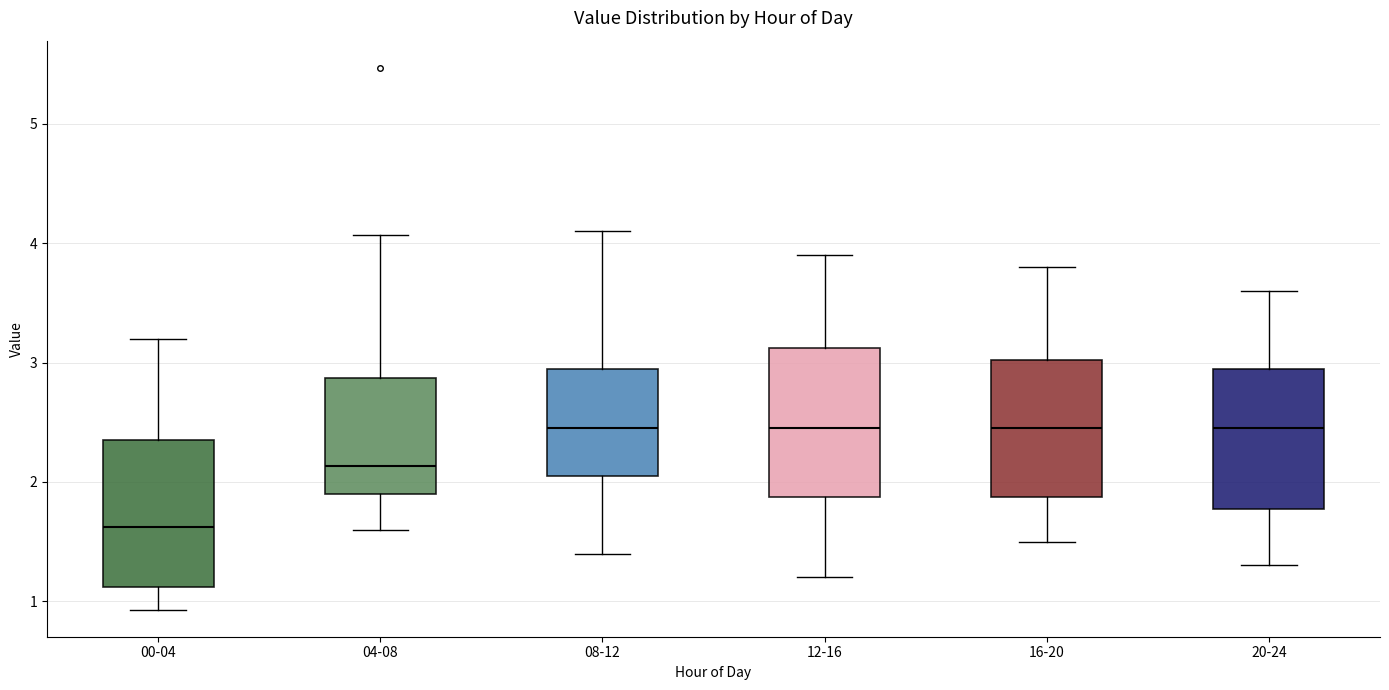

Reading left to right, read every box against the y-axis: the position of its median line, the range the box covers, and the ends of its whiskers. The values are not printed on the chart, so give them approximately, as read against the axis.

00-04: median 1.6, box 1.1 to 2.3, whiskers 0.9 to 3.2
04-08: median 2.1, box 1.9 to 2.9, whiskers 1.6 to 4.1
08-12: median 2.5, box 2.1 to 3.0, whiskers 1.4 to 4.1
12-16: median 2.5, box 1.9 to 3.1, whiskers 1.2 to 3.9
16-20: median 2.5, box 1.9 to 3.0, whiskers 1.5 to 3.8
20-24: median 2.5, box 1.8 to 3.0, whiskers 1.3 to 3.6